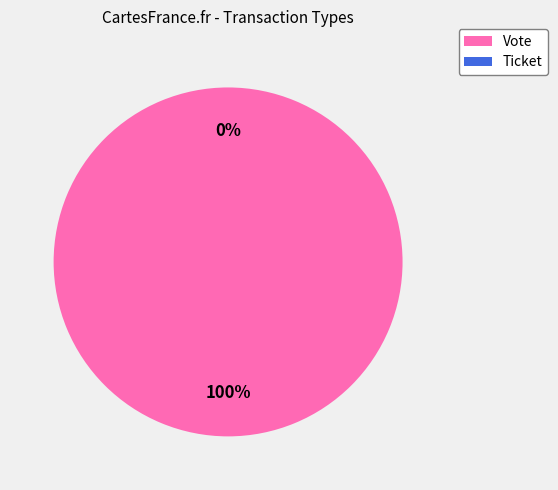

Is there a majority slice in this chart?

Yes